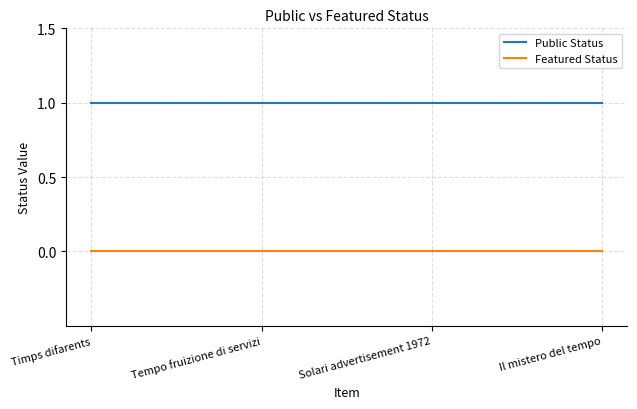

True or false: Public Status and Featured Status cross at least once.

False